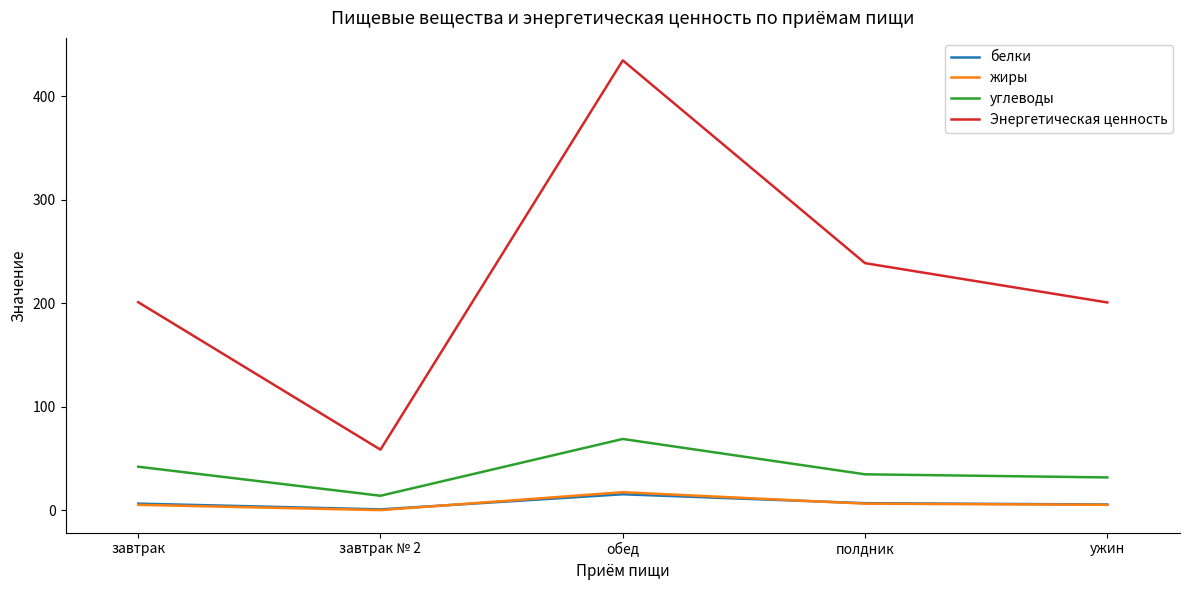

Which series has the widest spread of values?

Энергетическая ценность